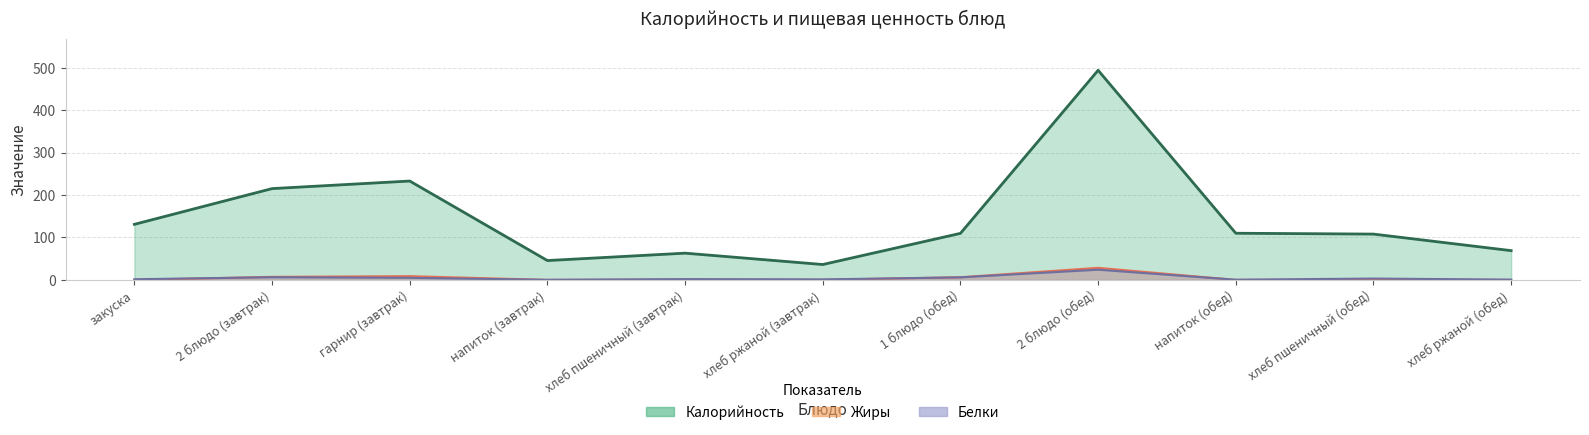

True or false: Жиры and Калорийность cross at least once.

False